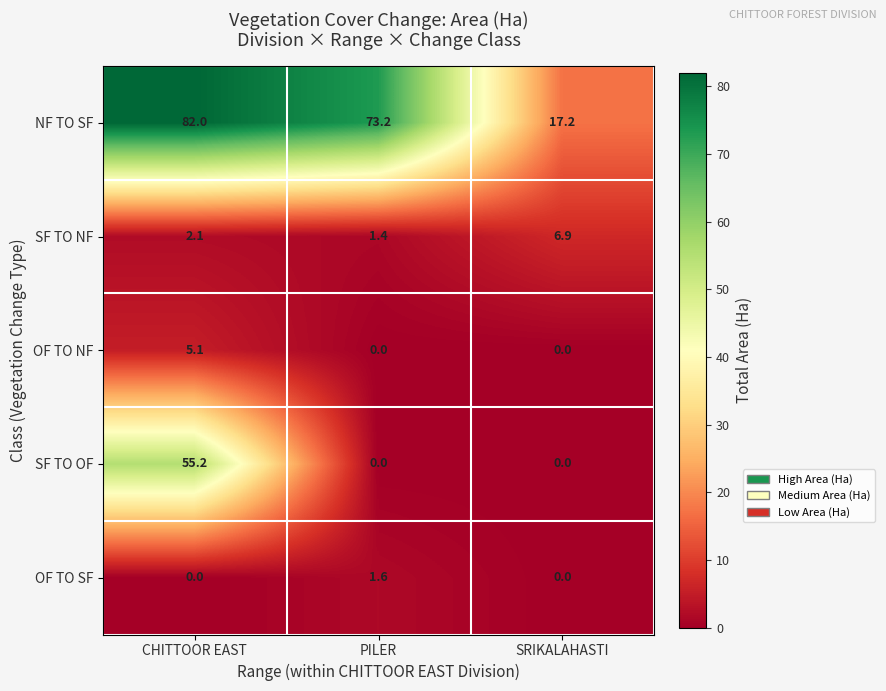

Reading left to right, extract all data points from this chart.

NF TO SF: CHITTOOR EAST=82.0	PILER=73.2	SRIKALAHASTI=17.2
SF TO NF: CHITTOOR EAST=2.1	PILER=1.4	SRIKALAHASTI=6.9
OF TO NF: CHITTOOR EAST=5.1	PILER=0.0	SRIKALAHASTI=0.0
SF TO OF: CHITTOOR EAST=55.2	PILER=0.0	SRIKALAHASTI=0.0
OF TO SF: CHITTOOR EAST=0.0	PILER=1.6	SRIKALAHASTI=0.0